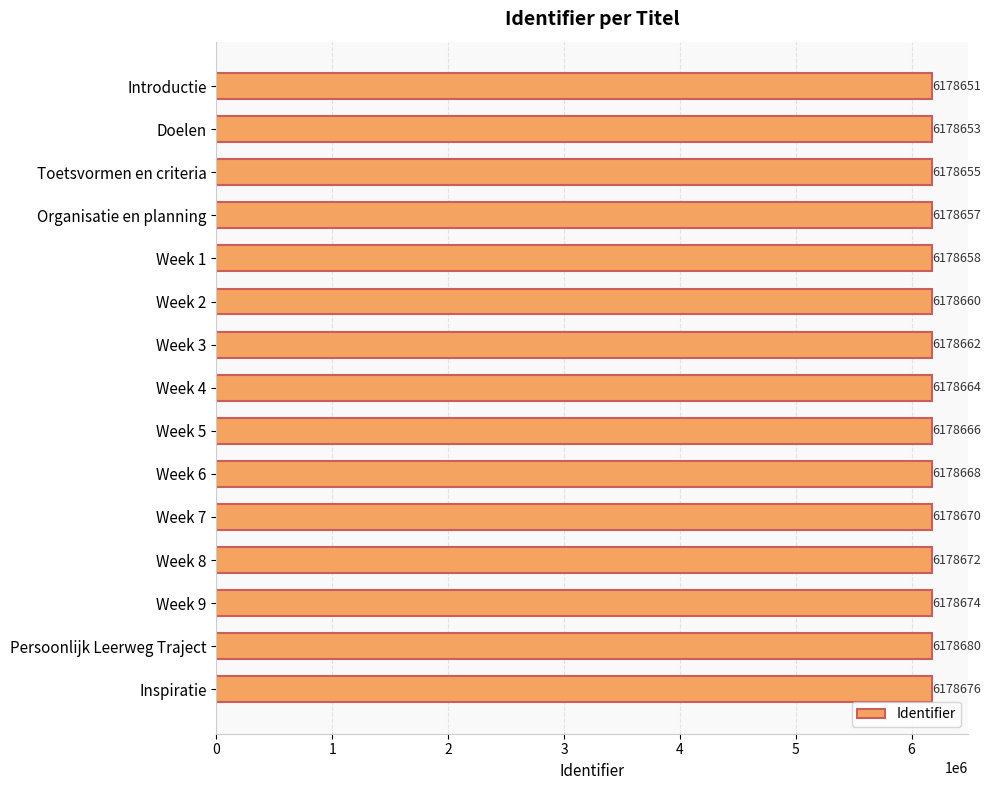

Rank the categories by value from highest to lowest.

Persoonlijk Leerweg Traject, Inspiratie, Week 9, Week 8, Week 7, Week 6, Week 5, Week 4, Week 3, Week 2, Week 1, Organisatie en planning, Toetsvormen en criteria, Doelen, Introductie